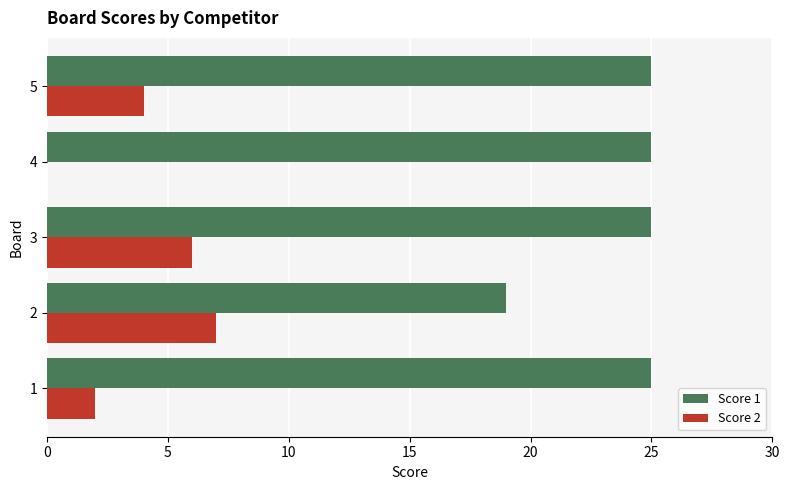

Is it true that Score 2 equals 6 at 3?

True